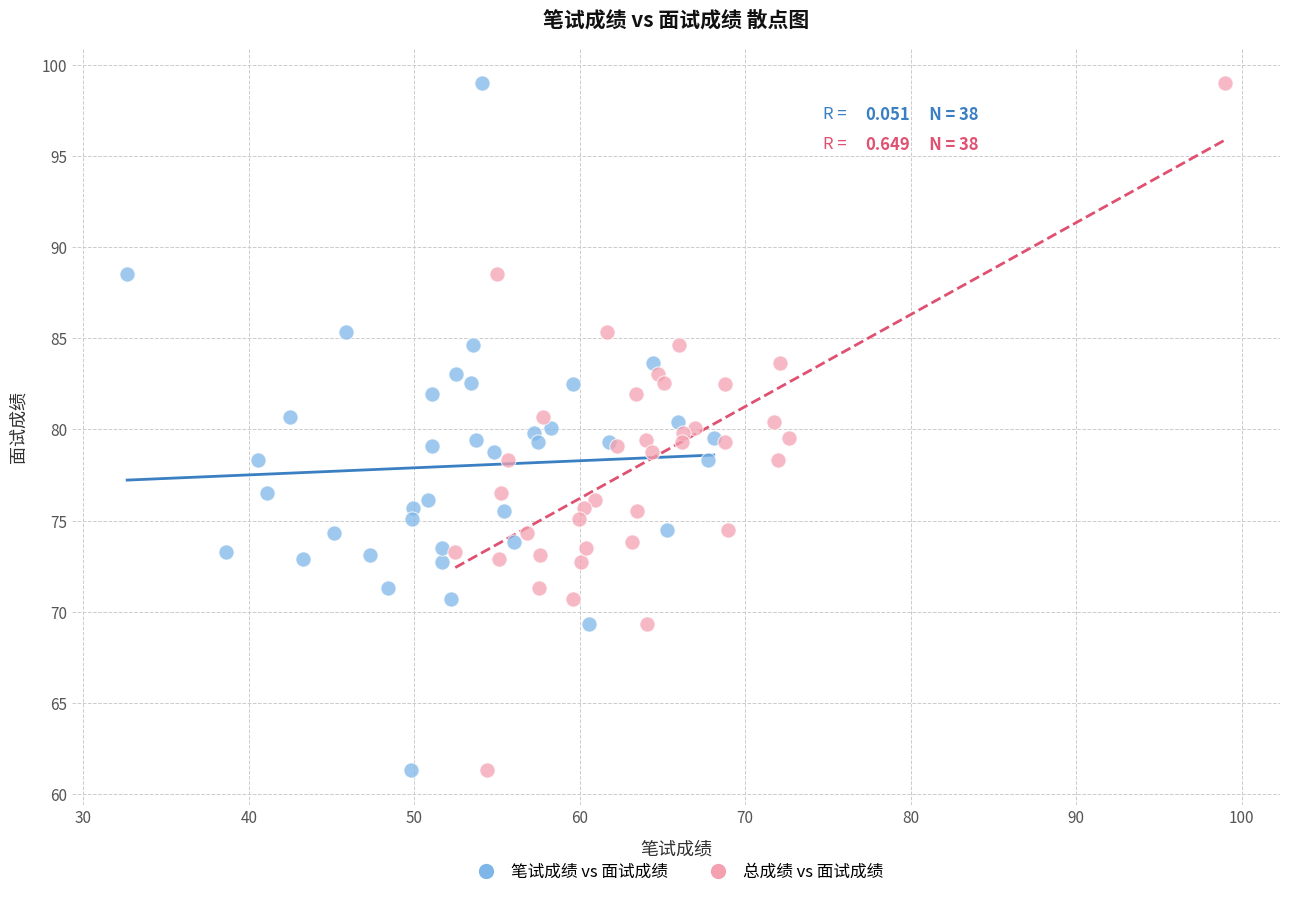

What are all the series names shown in the legend?

笔试成绩 vs 面试成绩, 总成绩 vs 面试成绩